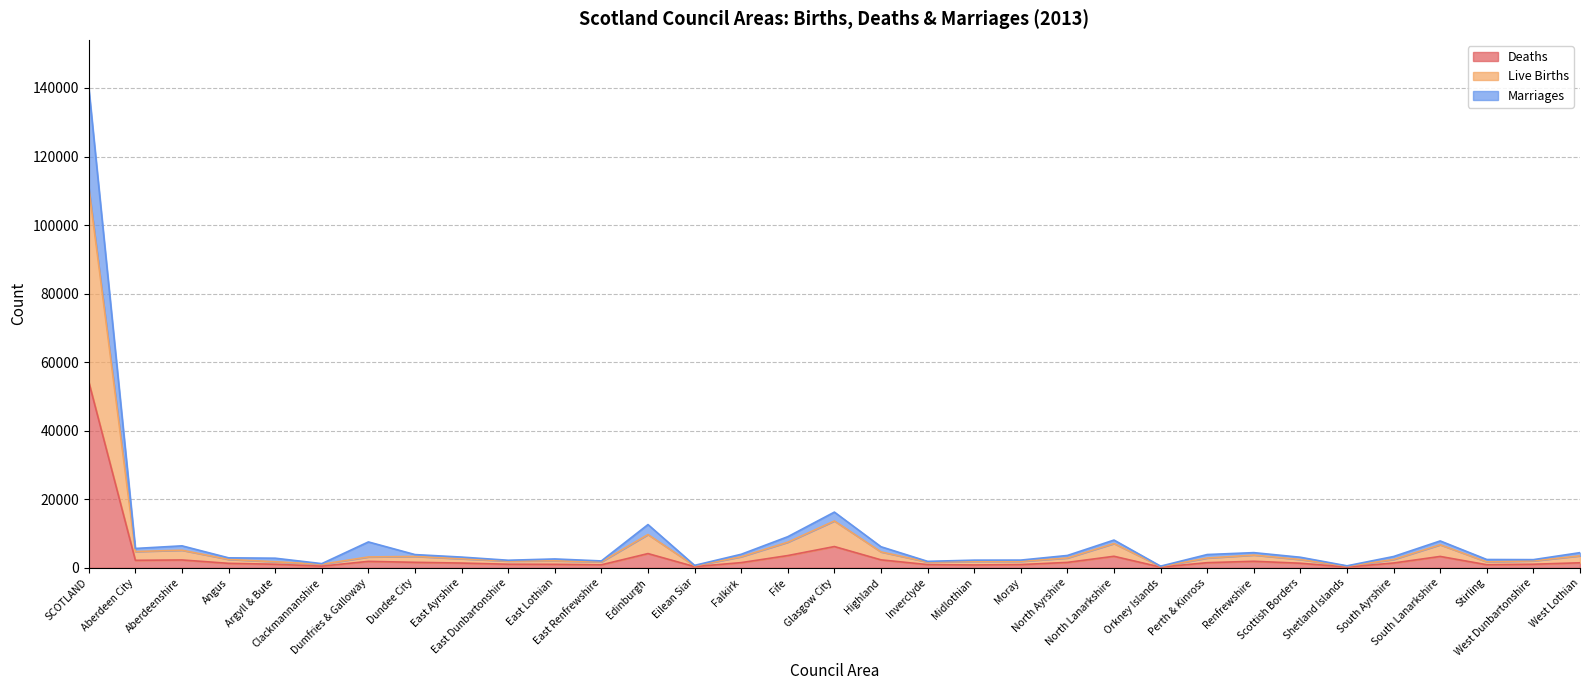

Reading left to right, list all the values displayed in this chart.

Deaths: SCOTLAND=54239	Aberdeen City=2187	Aberdeenshire=2295	Angus=1306	Argyll & Bute=1042	Clackmannanshire=488	Dumfries & Galloway=1883	Dundee City=1604	East Ayrshire=1388	East Dunbartonshire=1044	East Lothian=1020	East Renfrewshire=878	Edinburgh=4154	Eilean Siar=346	Falkirk=1519	Fife=3577	Glasgow City=6205	Highland=2325	Inverclyde=937	Midlothian=837	Moray=947	North Ayrshire=1582	North Lanarkshire=3365	Orkney Islands=205	Perth & Kinross=1498	Renfrewshire=1909	Scottish Borders=1335	Shetland Islands=225	South Ayrshire=1404	South Lanarkshire=3323	Stirling=898	West Dunbartonshire=1043	West Lothian=1470
Live Births: SCOTLAND=110964	Aberdeen City=4752	Aberdeenshire=5131	Angus=2452	Argyll & Bute=1769	Clackmannanshire=1045	Dumfries & Galloway=3169	Dundee City=3319	East Ayrshire=2642	East Dunbartonshire=1971	East Lothian=2032	East Renfrewshire=1731	Edinburgh=9708	Eilean Siar=572	Falkirk=3235	Fife=7466	Glasgow City=13670	Highland=4635	Inverclyde=1681	Midlothian=1870	Moray=1878	North Ayrshire=2866	North Lanarkshire=7084	Orkney Islands=386	Perth & Kinross=2855	Renfrewshire=3722	Scottish Borders=2416	Shetland Islands=478	South Ayrshire=2437	South Lanarkshire=6725	Stirling=1739	West Dunbartonshire=2029	West Lothian=3499
Marriages: SCOTLAND=140034	Aberdeen City=5647	Aberdeenshire=6414	Angus=2914	Argyll & Bute=2807	Clackmannanshire=1222	Dumfries & Galloway=7554	Dundee City=3861	East Ayrshire=3131	East Dunbartonshire=2209	East Lothian=2588	East Renfrewshire=2009	Edinburgh=12618	Eilean Siar=715	Falkirk=3949	Fife=9080	Glasgow City=16254	Highland=6150	Inverclyde=1884	Midlothian=2236	Moray=2254	North Ayrshire=3602	North Lanarkshire=8099	Orkney Islands=488	Perth & Kinross=3876	Renfrewshire=4430	Scottish Borders=3082	Shetland Islands=583	South Ayrshire=3299	South Lanarkshire=7844	Stirling=2424	West Dunbartonshire=2387	West Lothian=4424